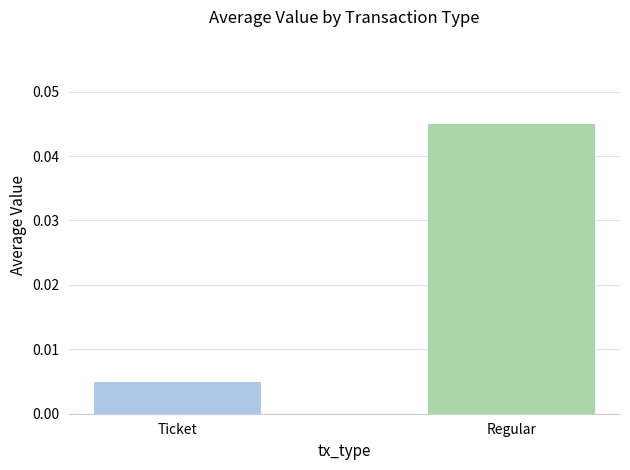

Rank the categories by value from lowest to highest.

Ticket, Regular